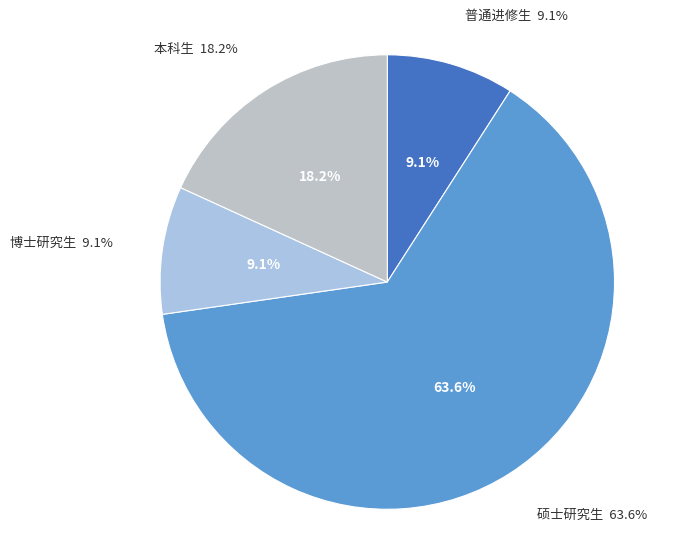

To the nearest percent, what percentage of the pie is 硕士研究生?

64%